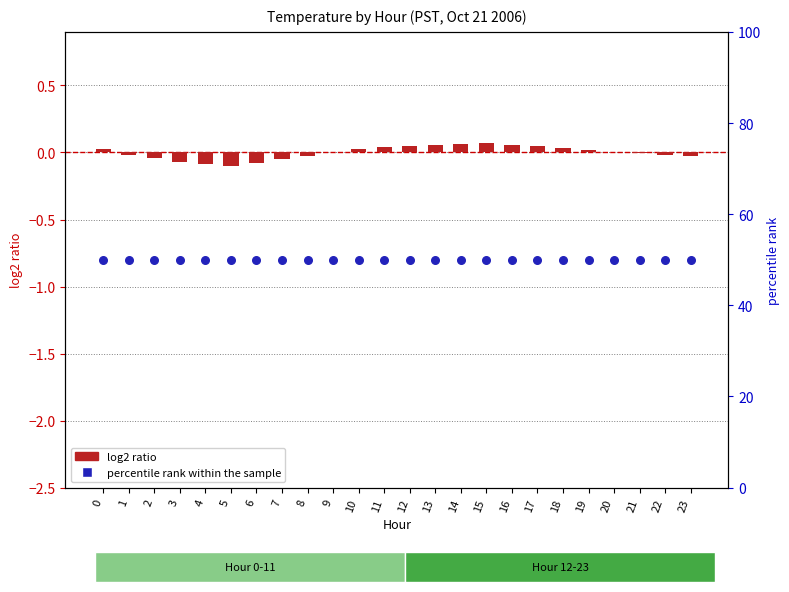

Is the value of percentile rank within the sample at 21 greater than the value of log2 ratio at 4?

Yes